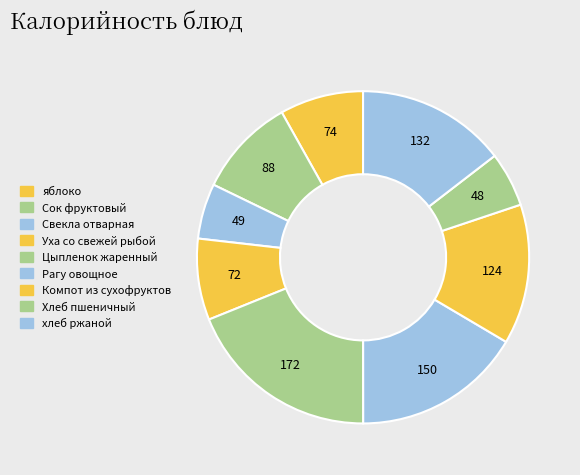

Is it true that яблоко is 23% of the pie?

False